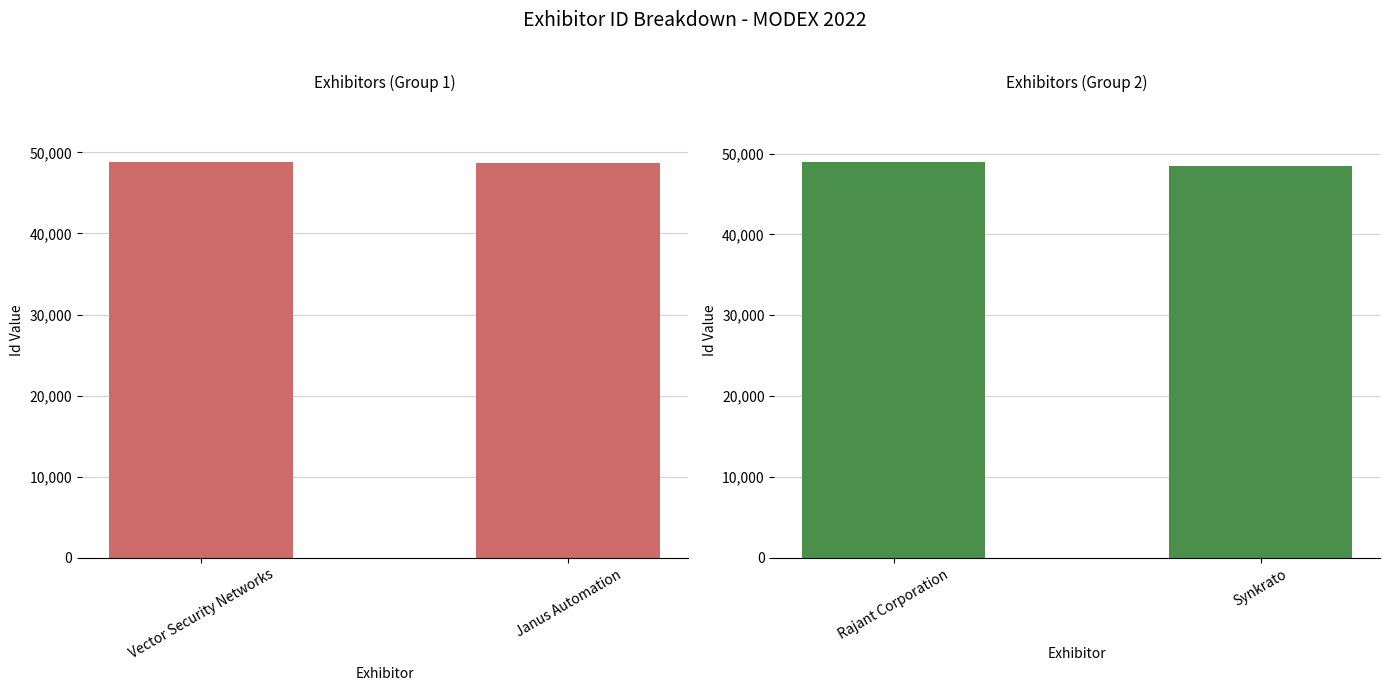

What is the value of the 2nd bar from the left?

48482